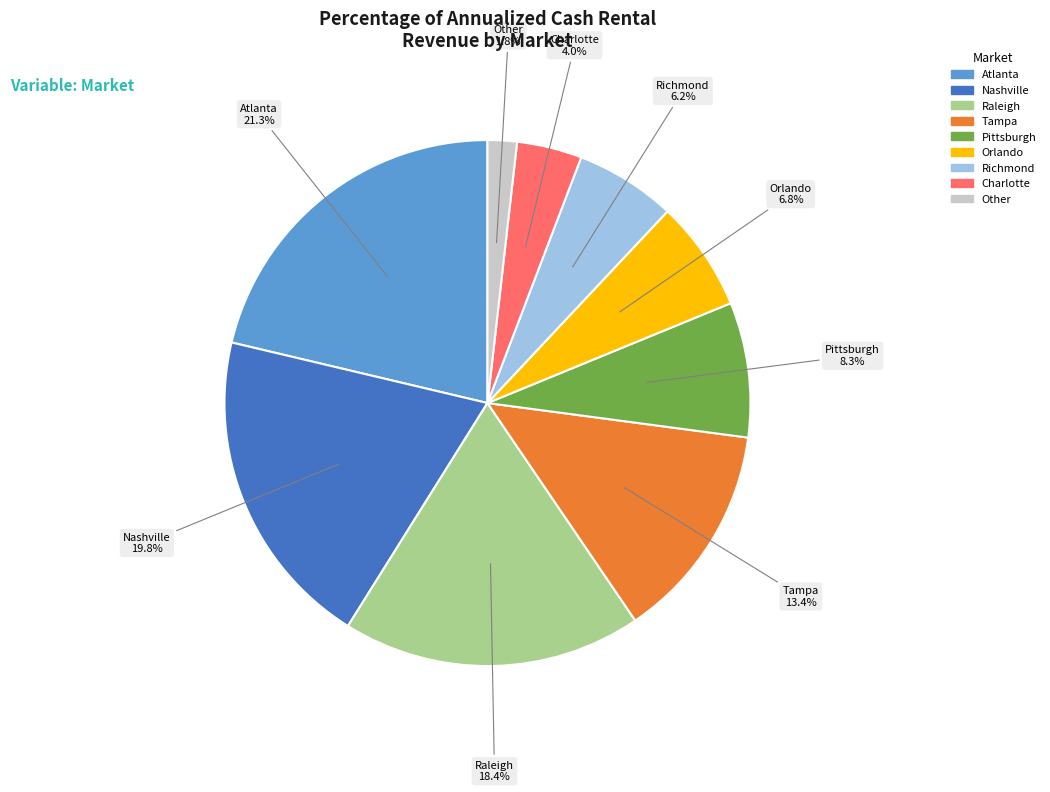

Does Pittsburgh account for over 50% of the chart?

No